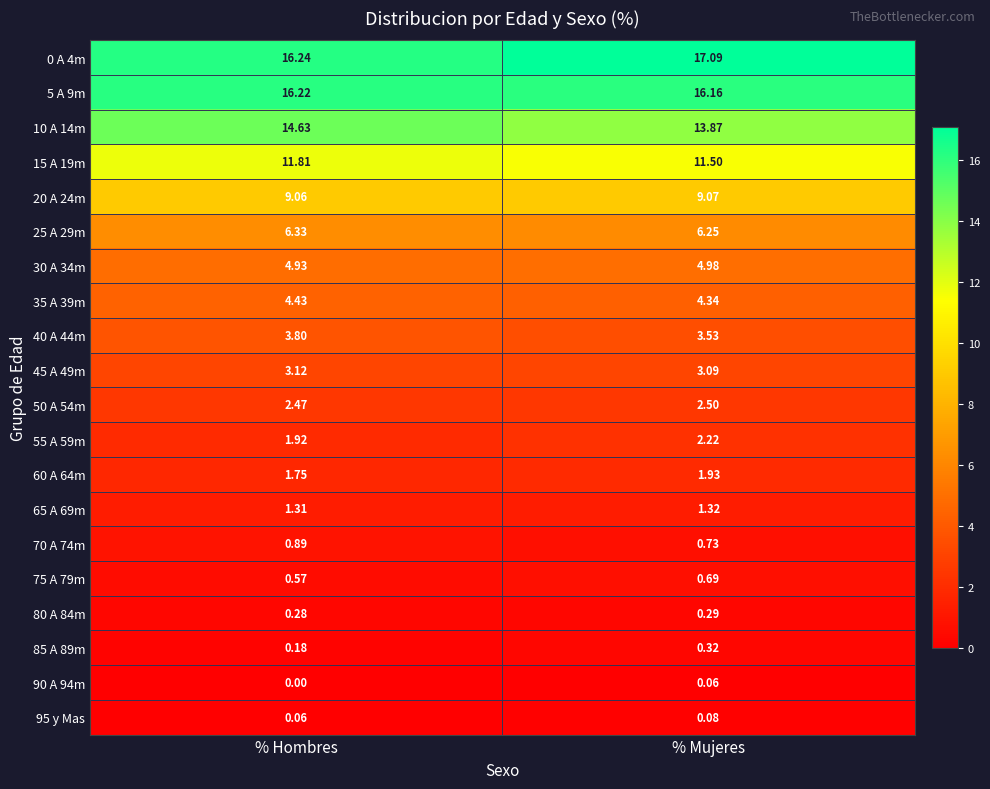

What is the total value across all series at % Mujeres?

100.0